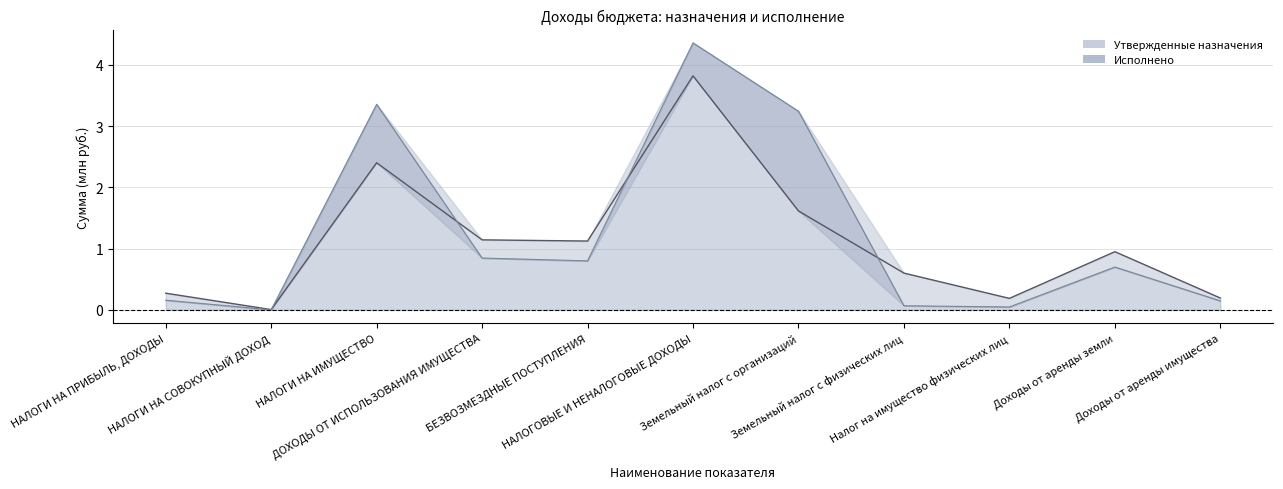

Which label corresponds to the smallest value in the chart?

НАЛОГИ НА СОВОКУПНЫЙ ДОХОД